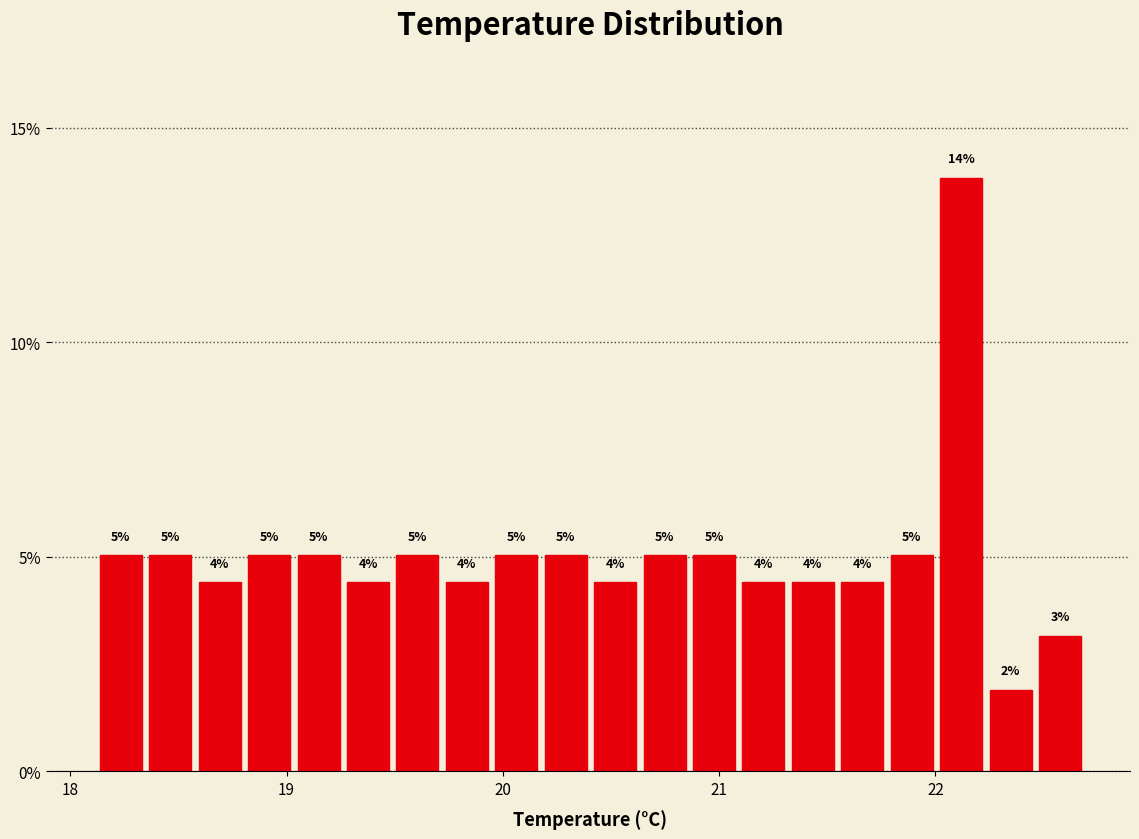

Read against the x-axis, roughly where is the centre of the tallest bar?

22.1